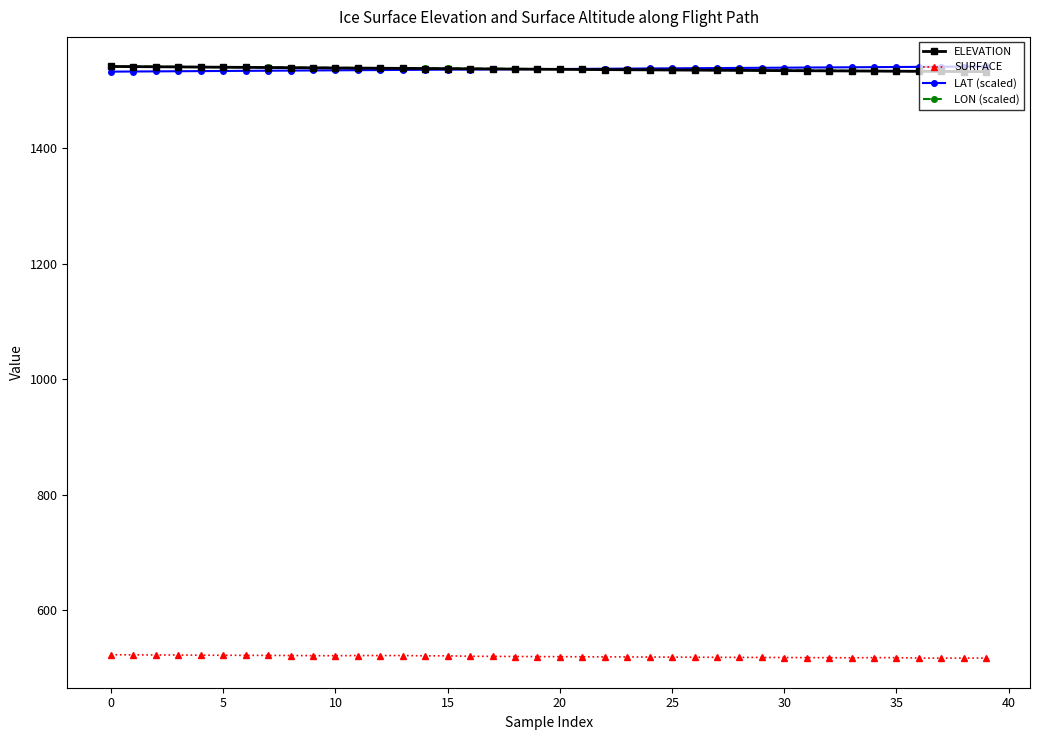

What are all the series names shown in the legend?

ELEVATION, SURFACE, LAT (scaled), LON (scaled)